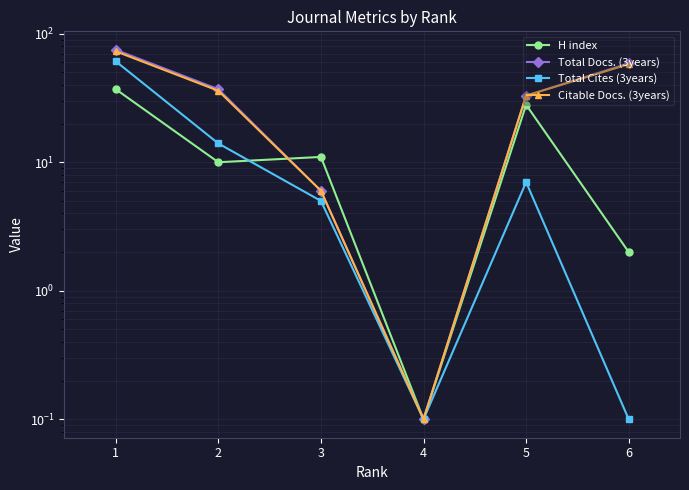

List the series in order of their peak value, highest first.

Total Docs. (3years), Citable Docs. (3years), Total Cites (3years), H index